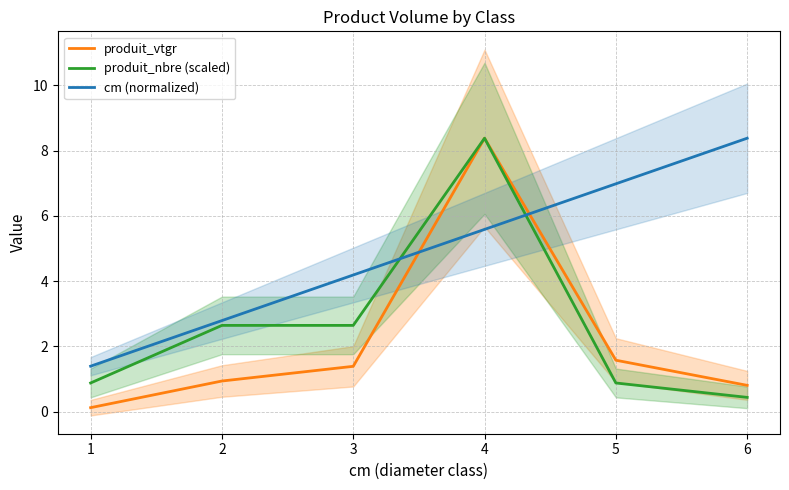

True or false: cm (normalized) has a value of 7.0 at 5.

True